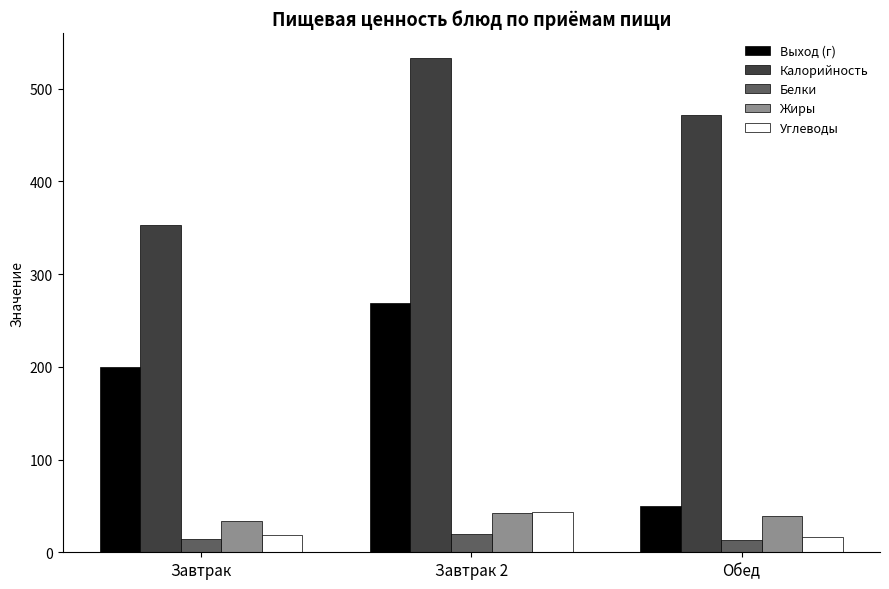

What is the sum of all Выход (г) values?

519.0